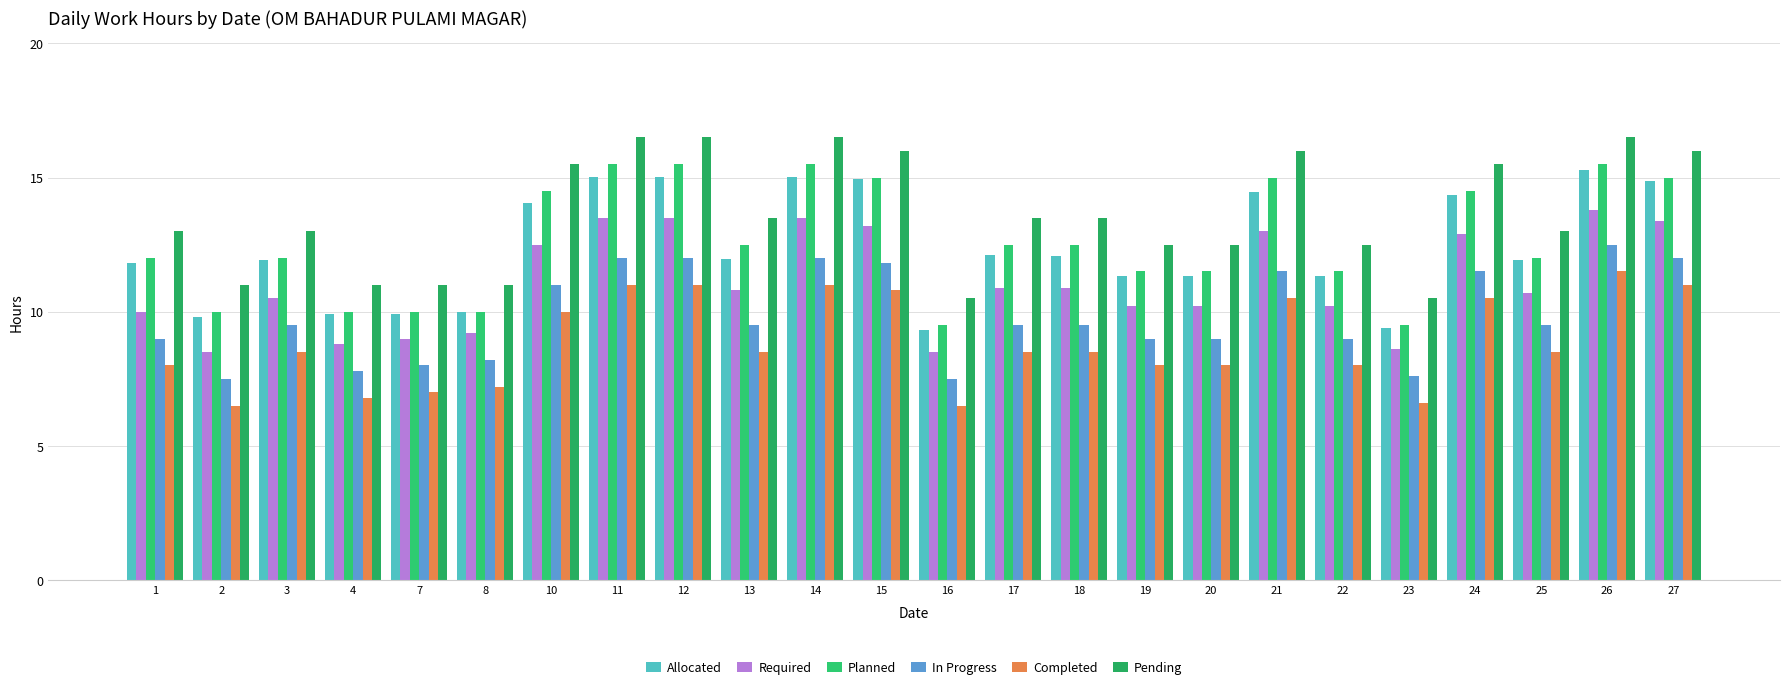

Does the chart contain stacked bars?

No